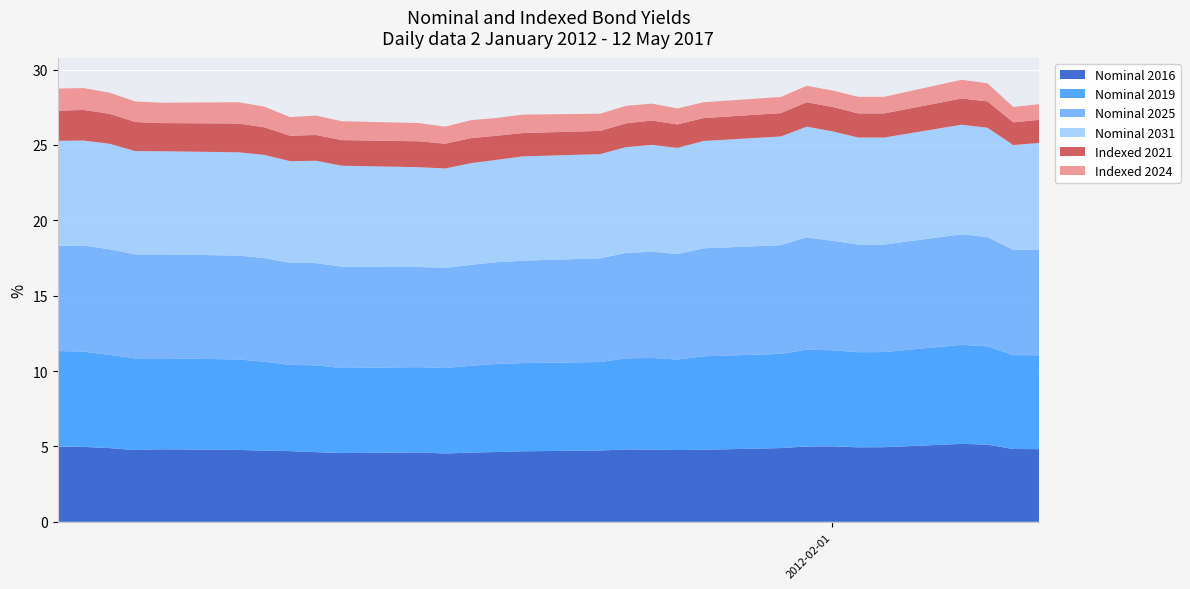

Reading left to right, transcribe all the data shown in this chart.

Nominal 2016: 5.0	5.0	4.9	4.8	4.8	4.8	4.7	4.7	4.6	4.6	4.6	4.5	4.6	4.6	4.7	4.7	4.8	4.8	4.8	4.8	4.9	5.0	5.0	4.9	5.0	5.2	5.1	4.8	4.8
Nominal 2019: 6.3	6.3	6.2	6.1	6.0	6.0	5.9	5.7	5.8	5.6	5.7	5.7	5.8	5.8	5.8	5.9	6.0	6.1	6.0	6.2	6.2	6.4	6.4	6.3	6.3	6.6	6.5	6.2	6.2
Nominal 2025: 7.0	7.0	7.0	6.9	6.9	6.9	6.9	6.8	6.8	6.7	6.6	6.6	6.7	6.8	6.8	6.9	7.0	7.0	7.0	7.2	7.2	7.5	7.3	7.1	7.1	7.3	7.2	7.0	7.0
Nominal 2031: 7.0	7.0	7.0	6.8	6.8	6.8	6.8	6.7	6.8	6.7	6.6	6.6	6.7	6.8	6.9	6.9	7.0	7.1	7.0	7.1	7.2	7.3	7.3	7.1	7.1	7.3	7.2	7.0	7.1
Indexed 2021: 2.0	2.0	2.0	1.9	1.9	1.9	1.8	1.7	1.7	1.7	1.7	1.6	1.7	1.6	1.6	1.5	1.6	1.6	1.6	1.5	1.6	1.6	1.6	1.6	1.6	1.7	1.8	1.5	1.5
Indexed 2024: 1.5	1.4	1.4	1.4	1.4	1.4	1.4	1.2	1.3	1.2	1.2	1.1	1.2	1.2	1.2	1.1	1.2	1.1	1.1	1.1	1.1	1.1	1.1	1.1	1.1	1.2	1.2	1.0	1.0